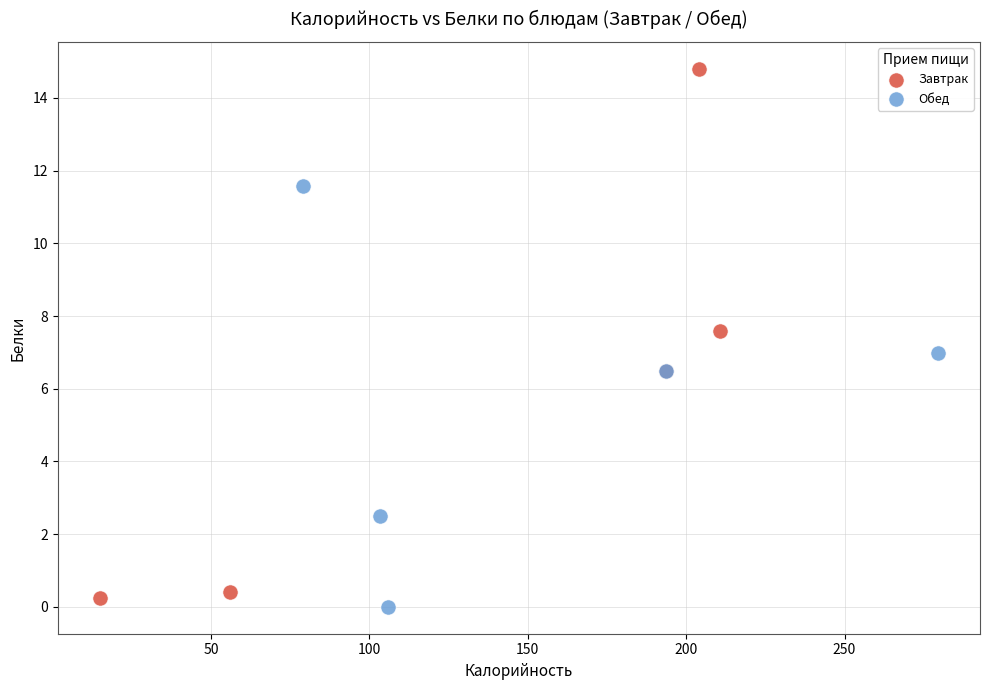

What are all the series names shown in the legend?

Завтрак, Обед